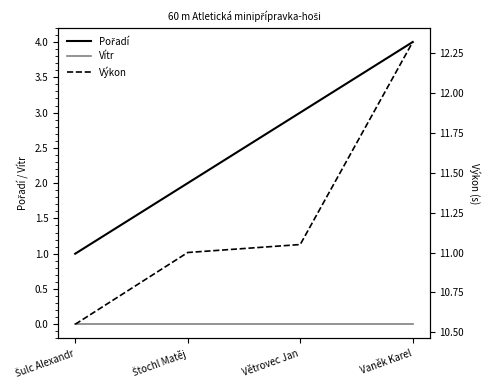

What are all the series names shown in the legend?

Pořadí, Vítr, Výkon